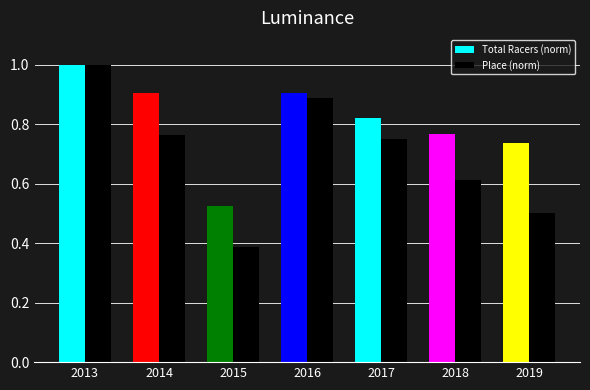

At which category is the sum across all series the highest?

2013